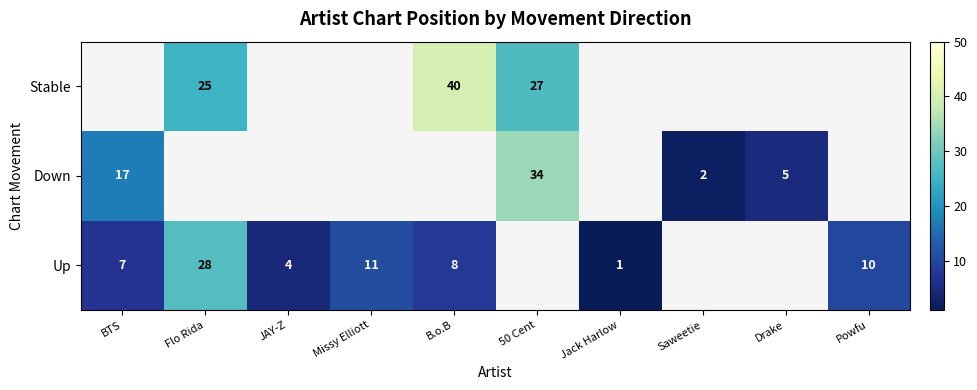

True or false: Up has a value of 10 at BTS.

False